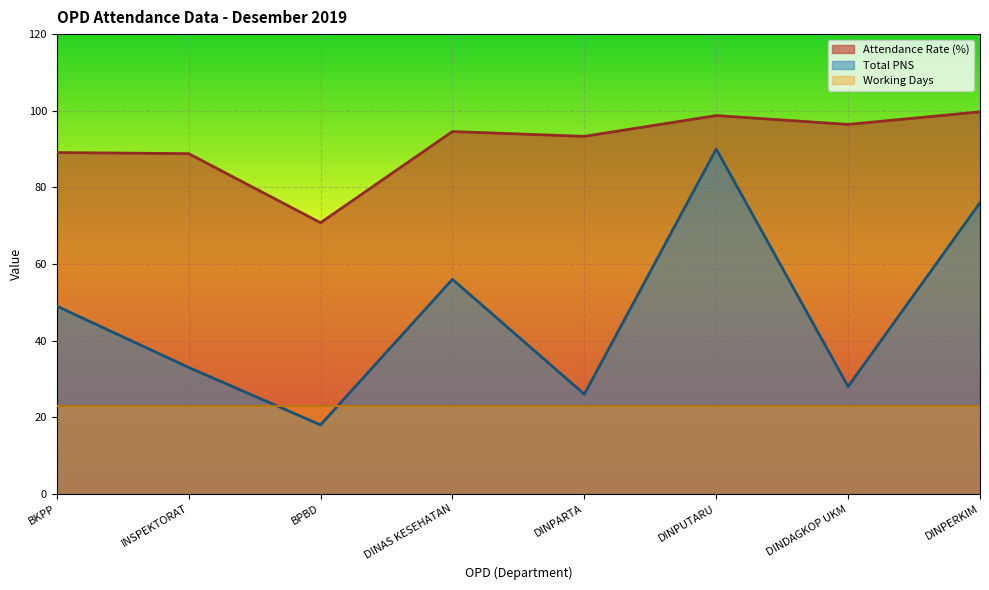

What is the maximum value shown in the chart?

99.7